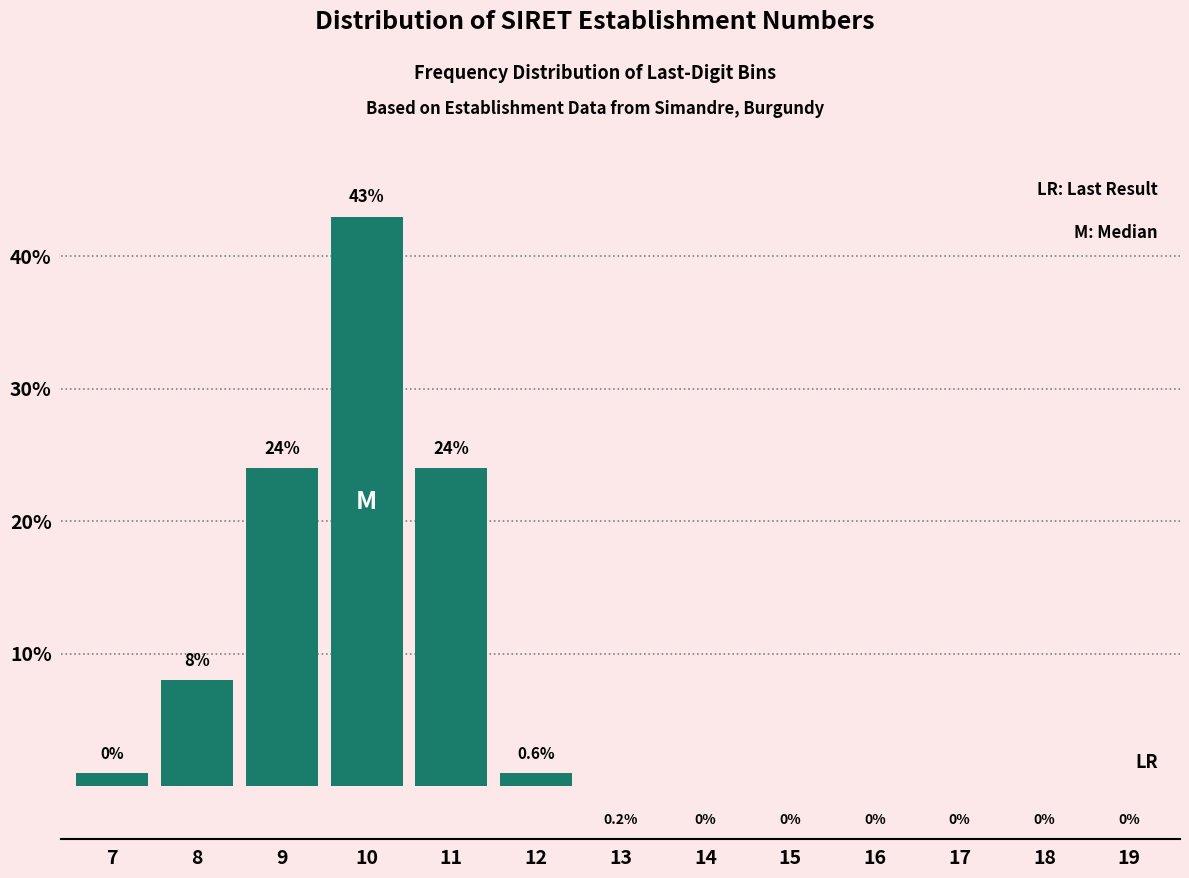

Reading right to left, transcribe all the data shown in this chart.

19=0	18=0	17=0	16=0	15=0	14=0	13=0	12=1	11=24	10=43	9=24	8=8	7=1